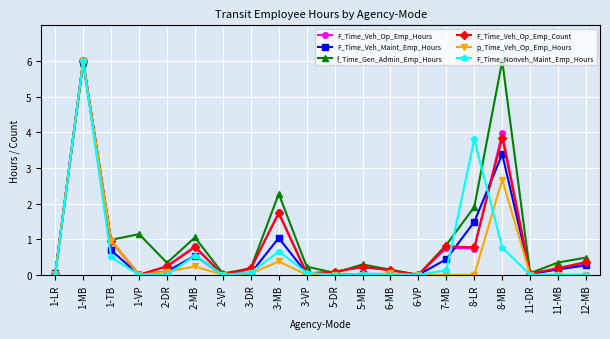

What is the total value across all series at 2-MB?

3.9